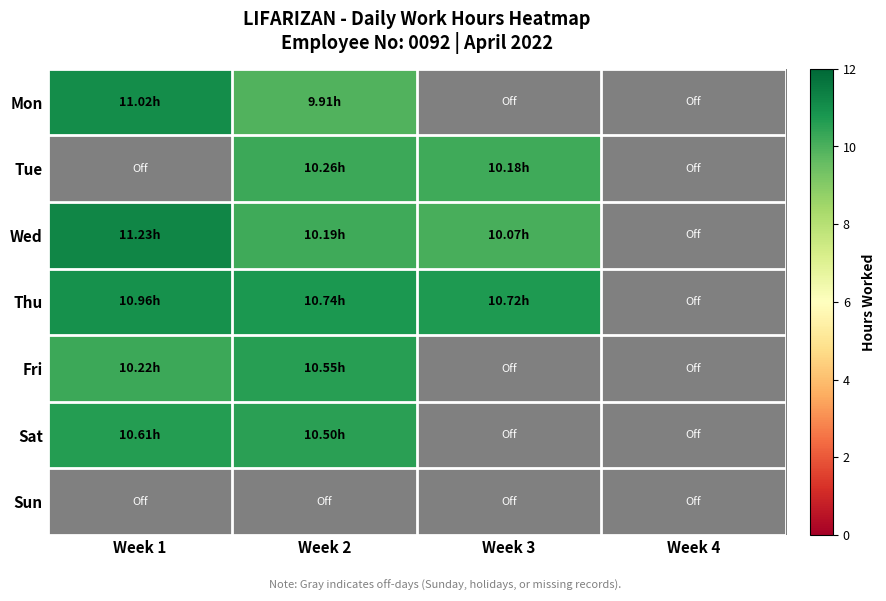

Is it true that Thu equals 14.7 at Week 1?

False